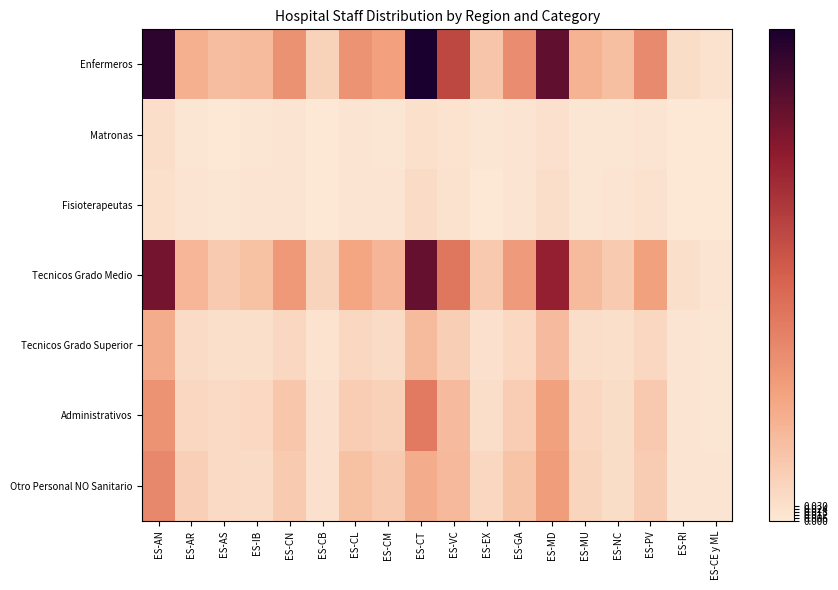

Reading left to right, extract all data points from this chart.

Enfermeros: ES-AN=1.0	ES-AR=0.2	ES-AS=0.2	ES-IB=0.2	ES-CN=0.3	ES-CB=0.1	ES-CL=0.3	ES-CM=0.3	ES-CT=1.0	ES-VC=0.6	ES-EX=0.1	ES-GA=0.3	ES-MD=0.8	ES-MU=0.2	ES-NC=0.2	ES-PV=0.3	ES-RI=0.0	ES-CE y ML=0.0
Matronas: ES-AN=0.0	ES-AR=0.0	ES-AS=0.0	ES-IB=0.0	ES-CN=0.0	ES-CB=0.0	ES-CL=0.0	ES-CM=0.0	ES-CT=0.0	ES-VC=0.0	ES-EX=0.0	ES-GA=0.0	ES-MD=0.0	ES-MU=0.0	ES-NC=0.0	ES-PV=0.0	ES-RI=0.0	ES-CE y ML=0.0
Fisioterapeutas: ES-AN=0.0	ES-AR=0.0	ES-AS=0.0	ES-IB=0.0	ES-CN=0.0	ES-CB=0.0	ES-CL=0.0	ES-CM=0.0	ES-CT=0.0	ES-VC=0.0	ES-EX=0.0	ES-GA=0.0	ES-MD=0.0	ES-MU=0.0	ES-NC=0.0	ES-PV=0.0	ES-RI=0.0	ES-CE y ML=0.0
Tecnicos Grado Medio: ES-AN=0.8	ES-AR=0.2	ES-AS=0.1	ES-IB=0.1	ES-CN=0.3	ES-CB=0.1	ES-CL=0.2	ES-CM=0.2	ES-CT=0.8	ES-VC=0.4	ES-EX=0.1	ES-GA=0.3	ES-MD=0.7	ES-MU=0.2	ES-NC=0.1	ES-PV=0.3	ES-RI=0.0	ES-CE y ML=0.0
Tecnicos Grado Superior: ES-AN=0.2	ES-AR=0.0	ES-AS=0.0	ES-IB=0.0	ES-CN=0.1	ES-CB=0.0	ES-CL=0.1	ES-CM=0.0	ES-CT=0.2	ES-VC=0.1	ES-EX=0.0	ES-GA=0.1	ES-MD=0.2	ES-MU=0.0	ES-NC=0.0	ES-PV=0.1	ES-RI=0.0	ES-CE y ML=0.0
Administrativos: ES-AN=0.3	ES-AR=0.1	ES-AS=0.1	ES-IB=0.1	ES-CN=0.1	ES-CB=0.0	ES-CL=0.1	ES-CM=0.1	ES-CT=0.4	ES-VC=0.2	ES-EX=0.0	ES-GA=0.1	ES-MD=0.3	ES-MU=0.1	ES-NC=0.0	ES-PV=0.1	ES-RI=0.0	ES-CE y ML=0.0
Otro Personal NO Sanitario: ES-AN=0.4	ES-AR=0.1	ES-AS=0.1	ES-IB=0.1	ES-CN=0.1	ES-CB=0.0	ES-CL=0.1	ES-CM=0.1	ES-CT=0.2	ES-VC=0.2	ES-EX=0.1	ES-GA=0.1	ES-MD=0.3	ES-MU=0.1	ES-NC=0.0	ES-PV=0.1	ES-RI=0.0	ES-CE y ML=0.0